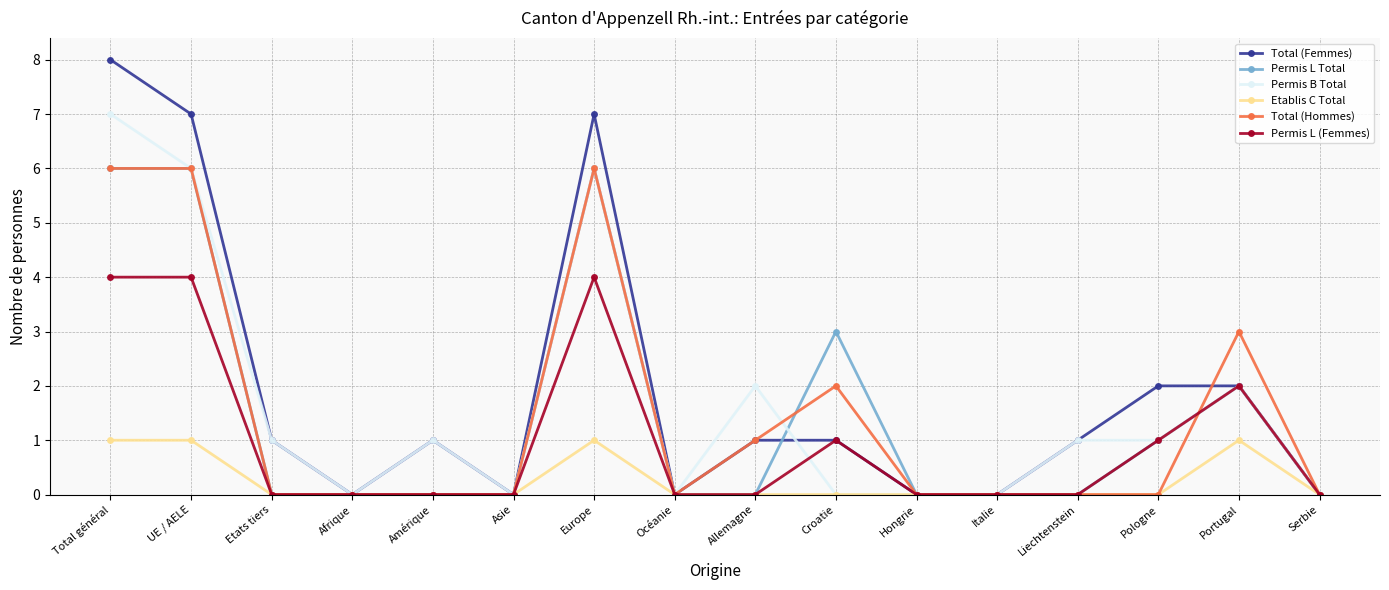

Which series has the widest spread of values?

Total (Femmes)